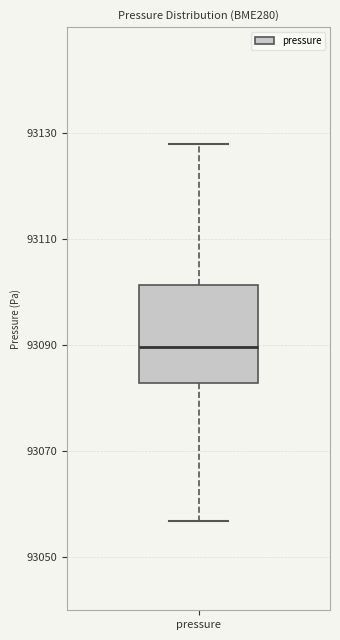

Read this box plot against the y-axis: the position of the median line, the range covered by the box, and the ends of both whiskers. The values are not printed on the chart, so give them approximately, as read against the axis.

median 93090, box 93082 to 93102, whiskers 93056 to 93128